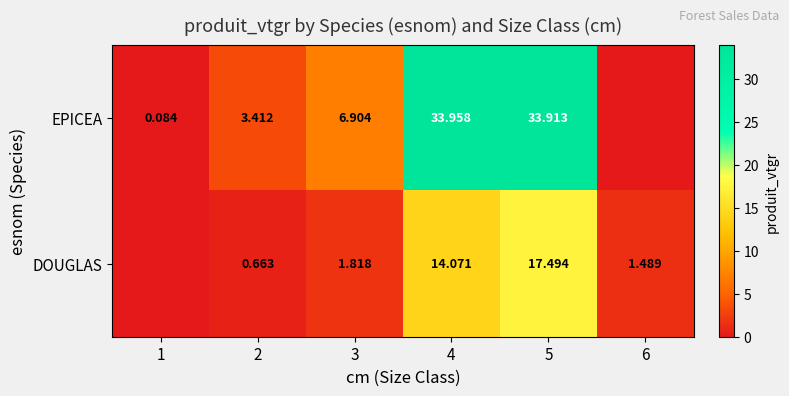

What is the total value across all series at 5?

51.4